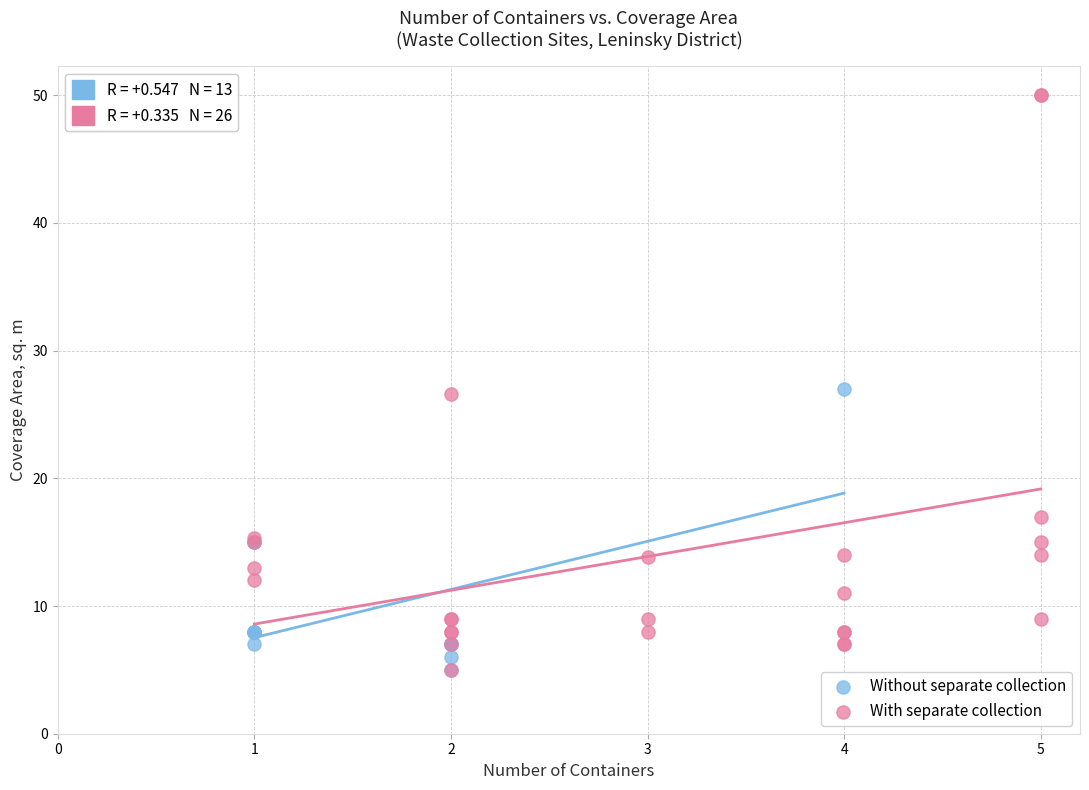

What are all the series names shown in the legend?

Without separate collection, With separate collection